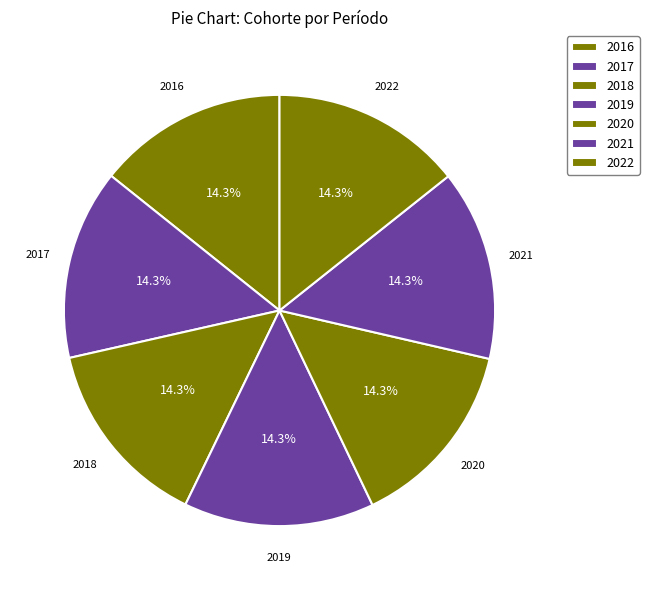

Does any single category account for the majority?

No